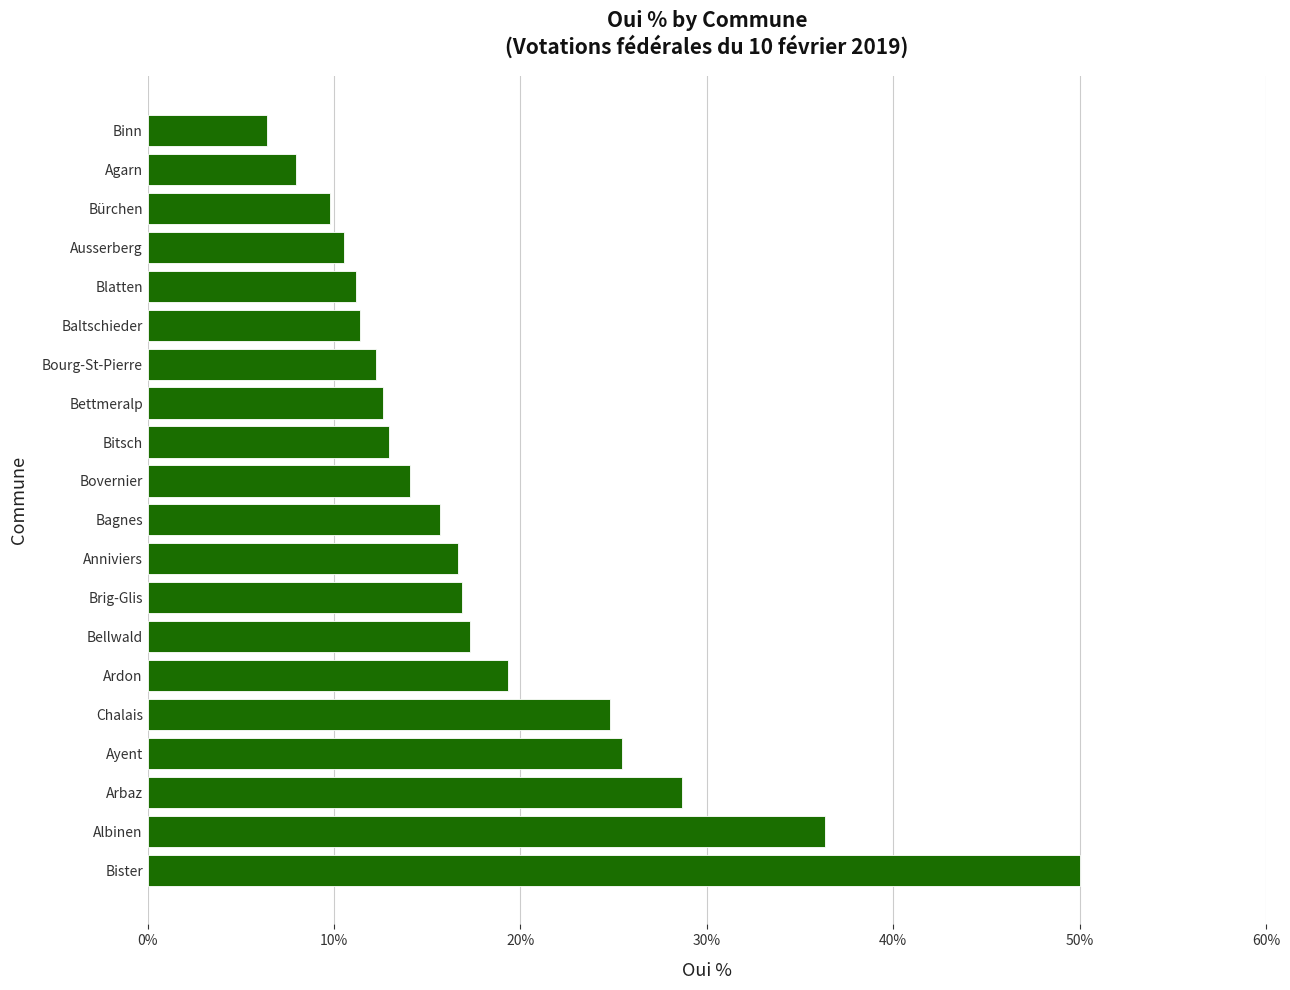

Between Bettmeralp and Bister, which is larger?

Bister